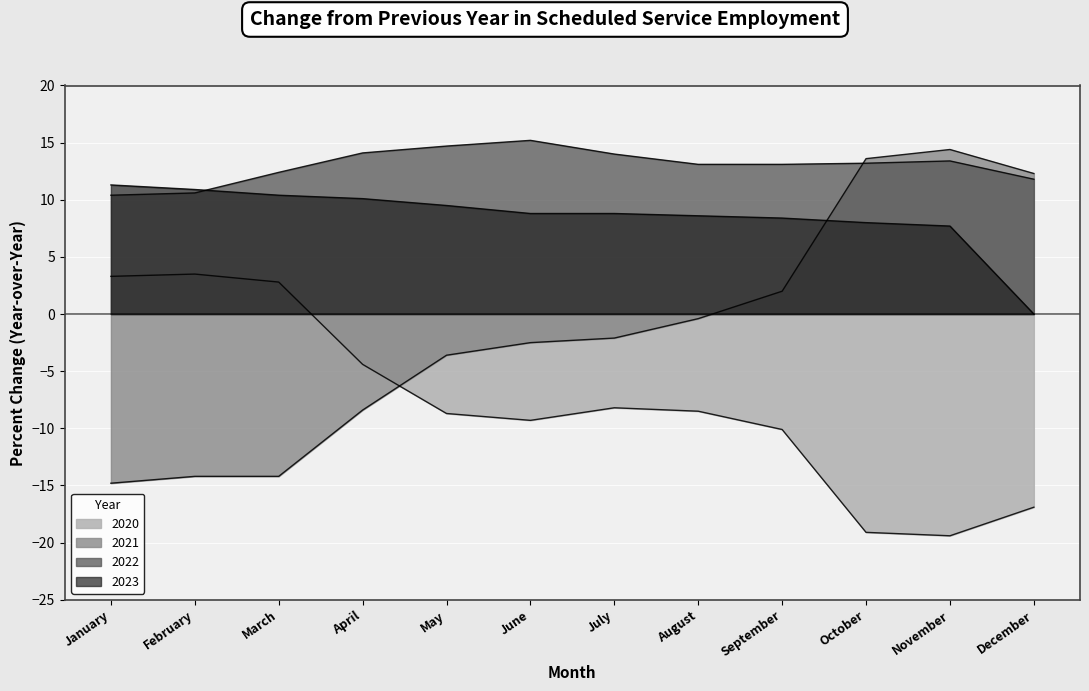

What is the value of the 2022 point at the 4th from the left?

14.1